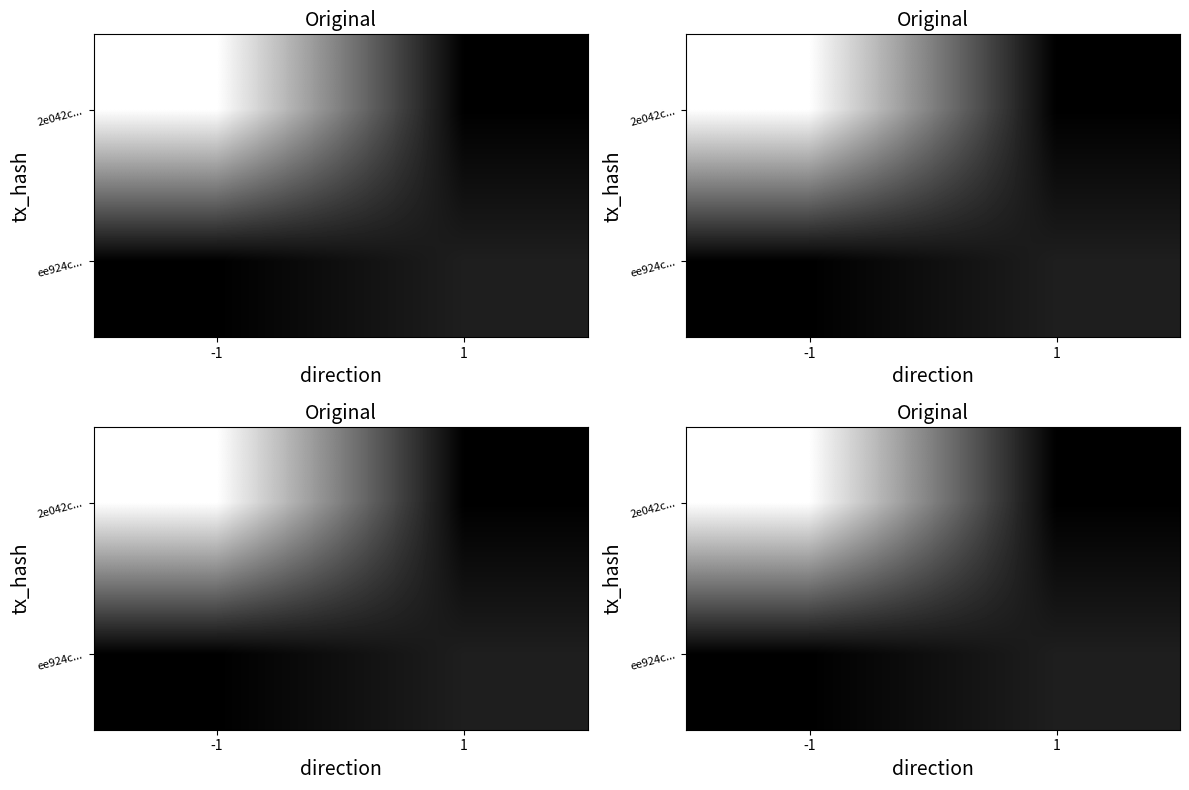

Which has a higher value, -1 or 1?

-1